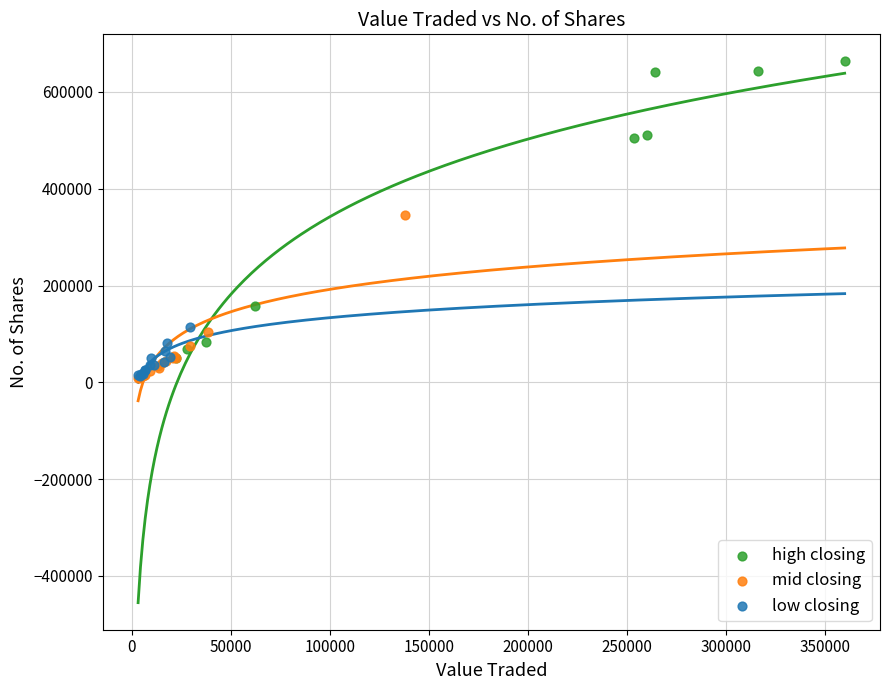

Which series reaches the maximum Y coordinate?

high closing